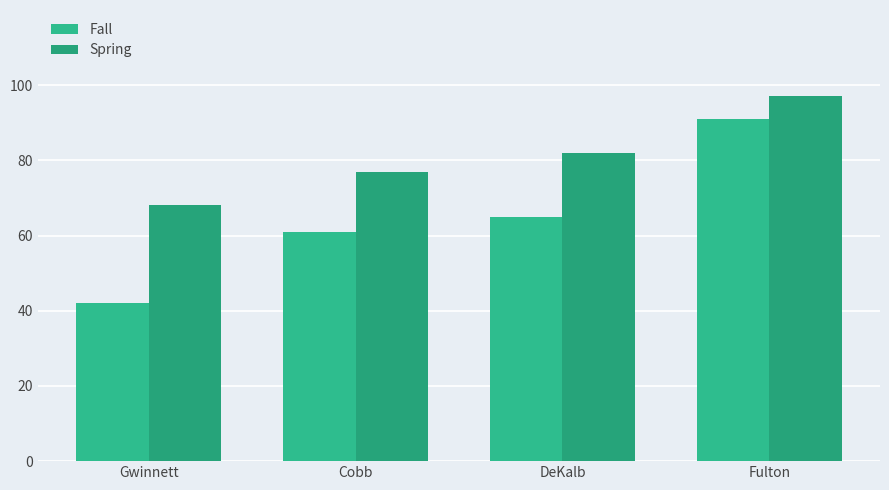

List the series in order of their peak value, highest first.

Spring, Fall